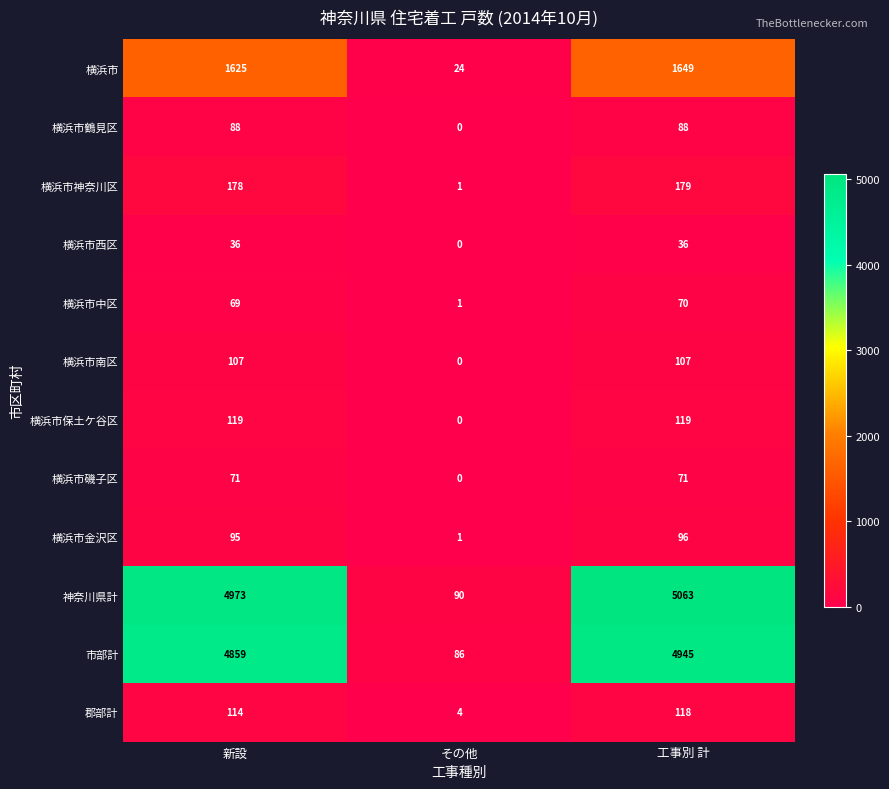

What is the difference between the highest and lowest values at 新設?

4937